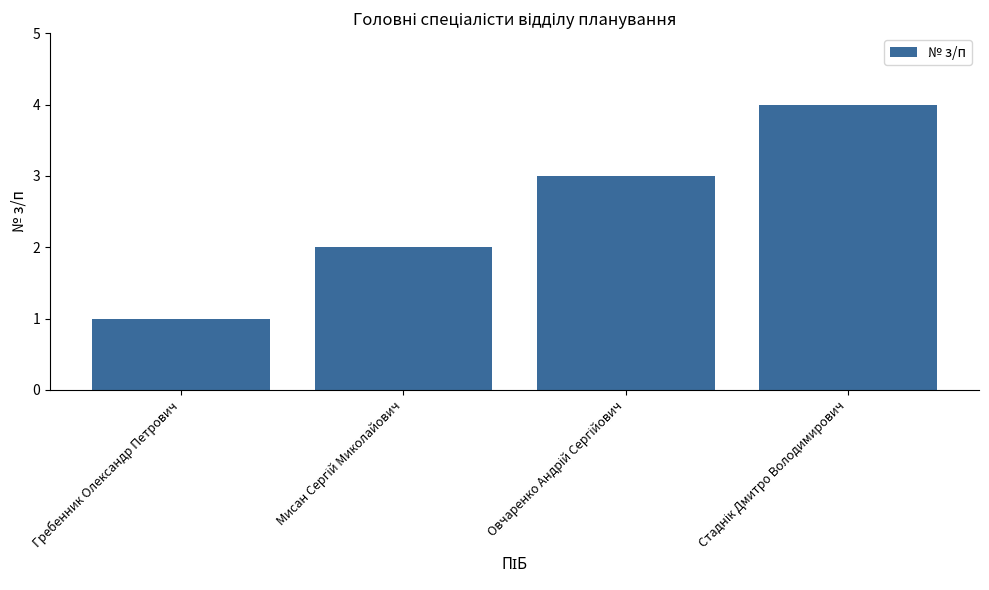

What is the minimum value shown in the chart?

1